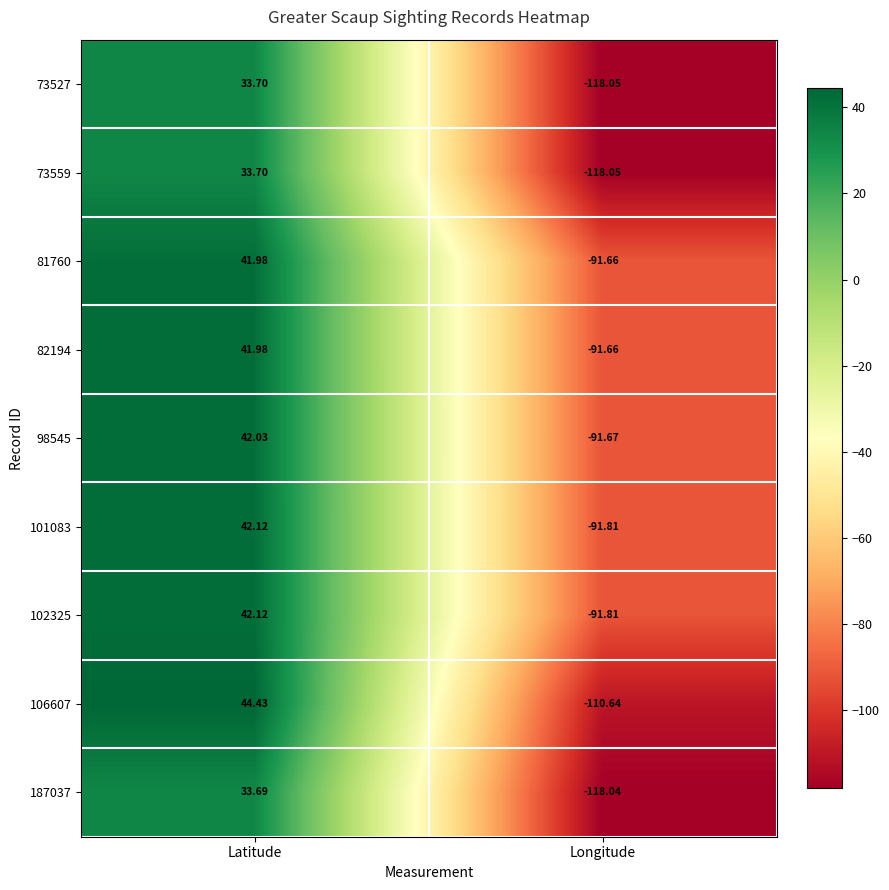

Which category has the highest value in the 73559 series?

Latitude